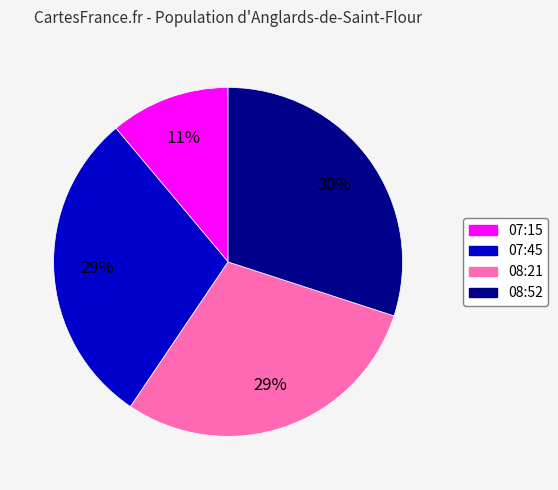

What is the largest slice in the pie chart?

08:52